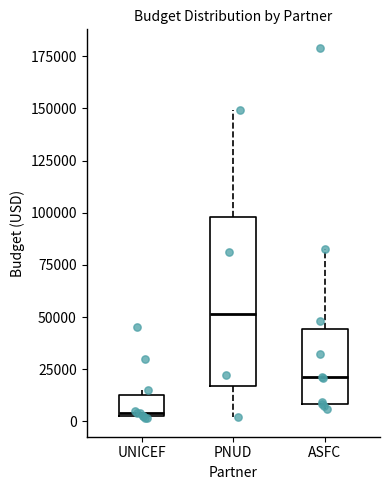

Which box's median line is the lowest?

UNICEF